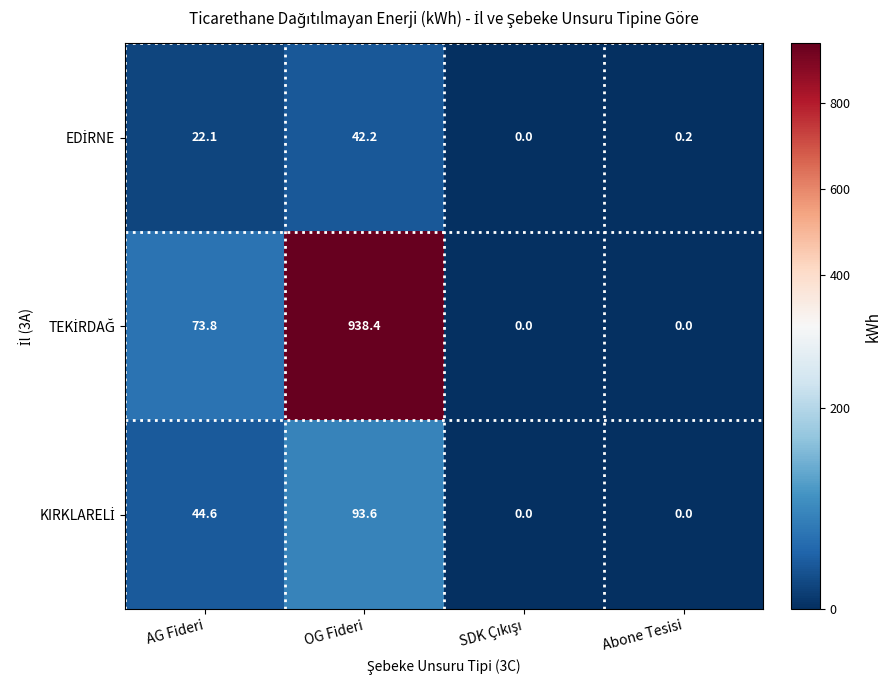

At which category is the sum across all series the highest?

OG Fideri